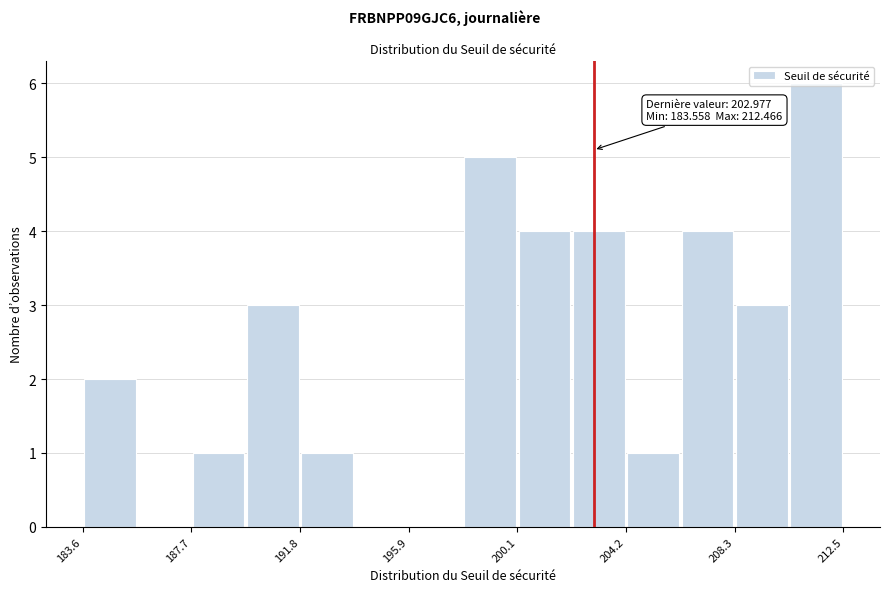

Which range on the x-axis has the tallest bar?

210.5 to 212.5